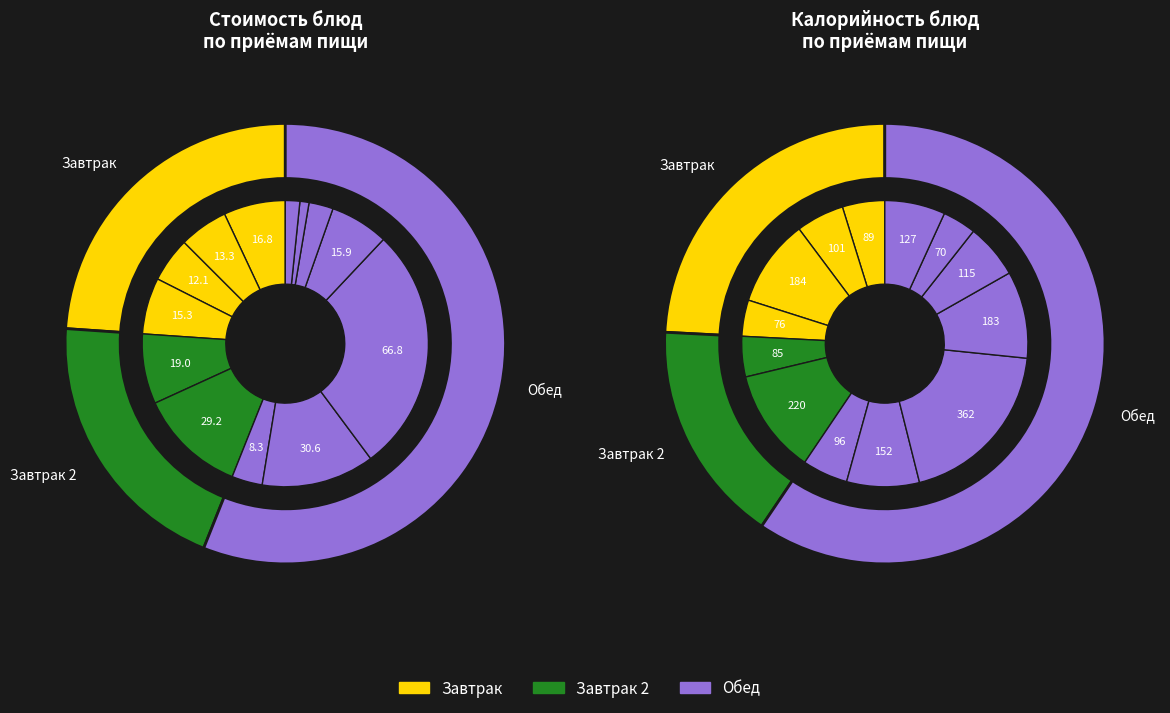

What percentage is the Батон с маслом slice, to the nearest percent?

5%